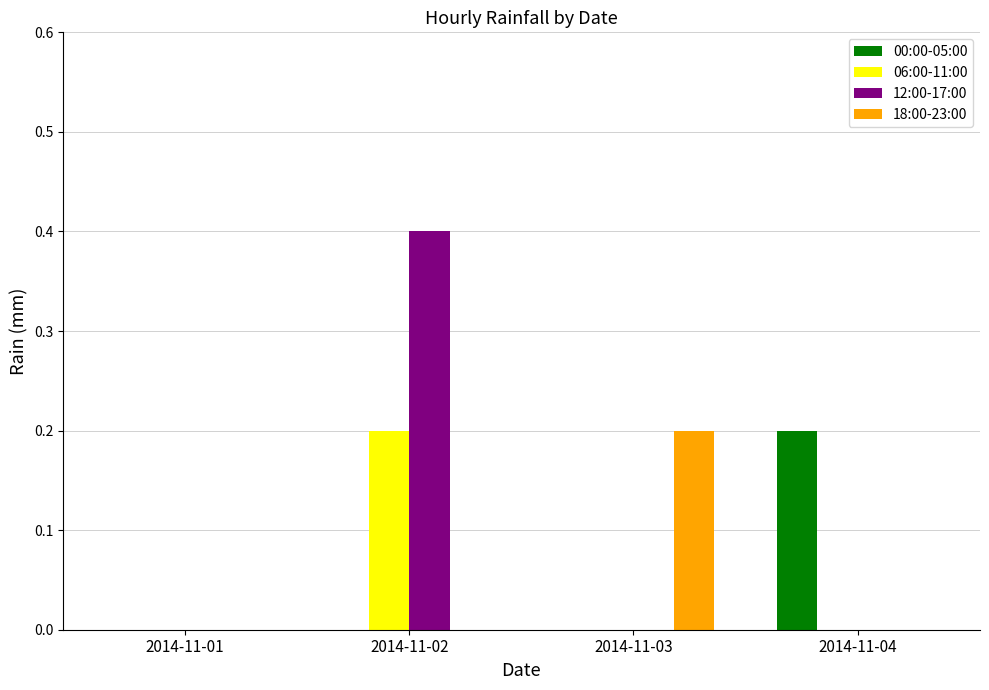

True or false: 00:00-05:00 has a value of 0.1 at 2014-11-01.

False